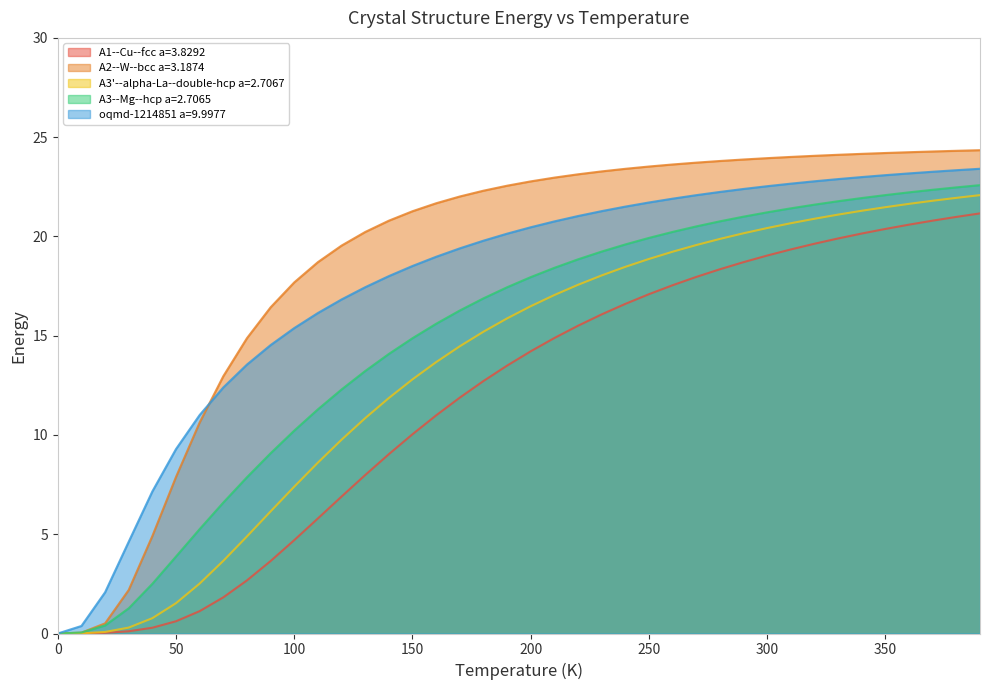

Does the chart display data point markers on the line(s)?

No